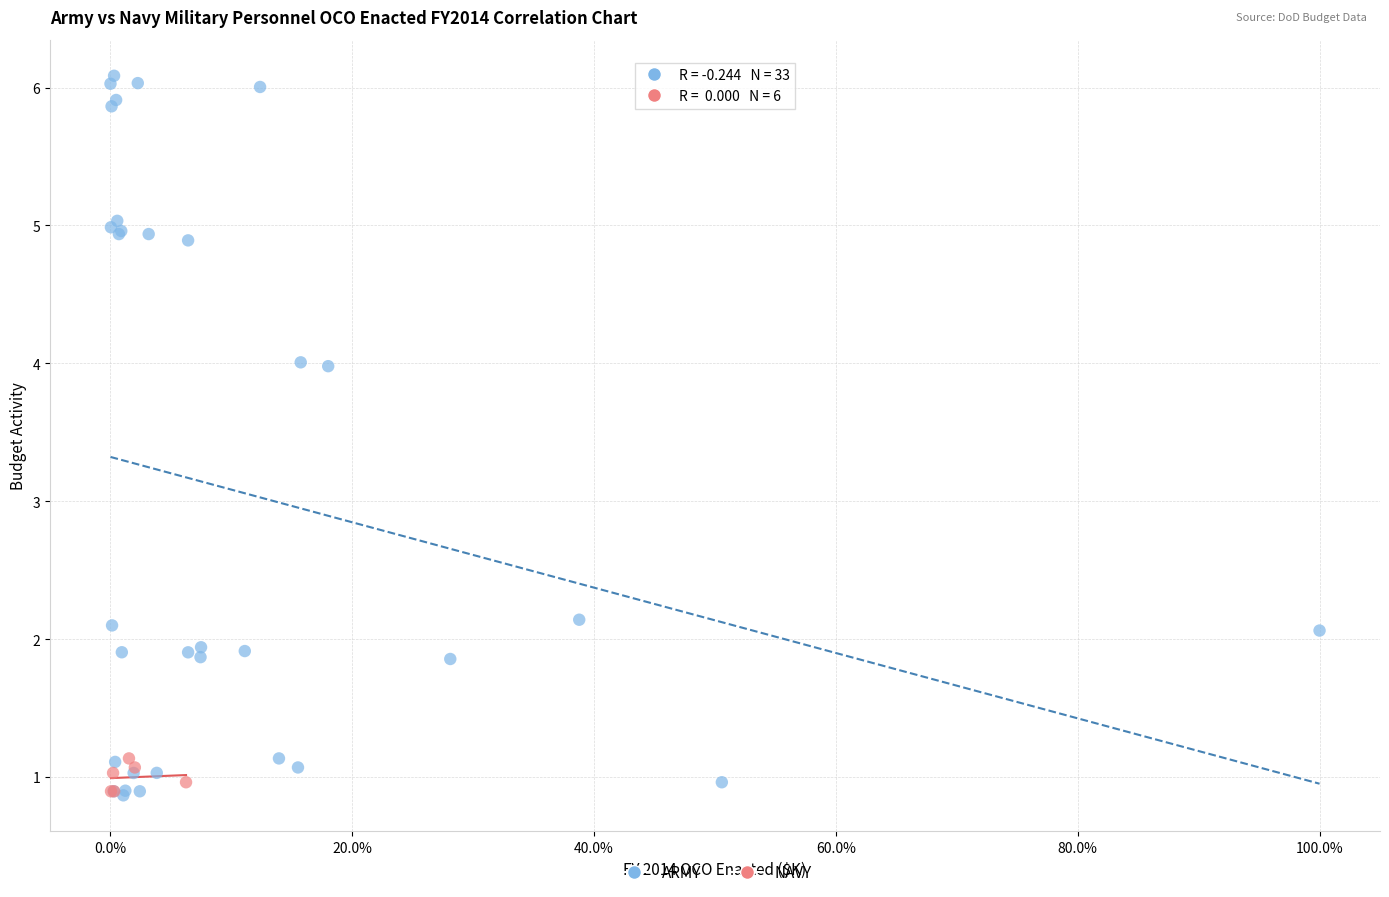

Which series reaches the maximum Y coordinate?

ARMY